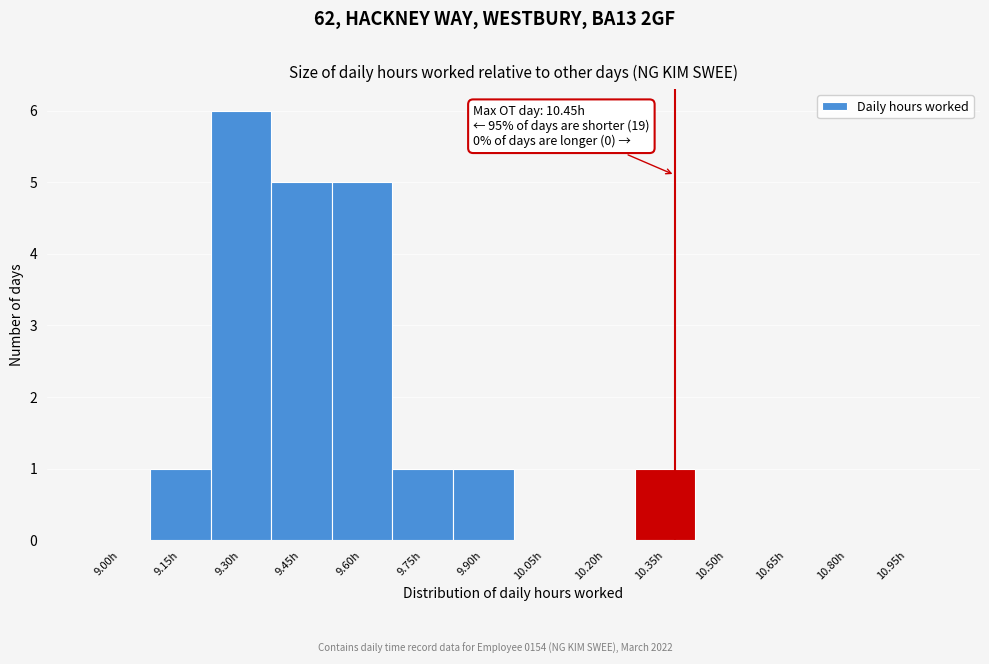

Reading left to right, list all the values displayed in this chart.

9.00h=0	9.15h=1	9.30h=6	9.45h=5	9.60h=5	9.75h=1	9.90h=1	10.05h=0	10.20h=0	10.35h=1	10.50h=0	10.65h=0	10.80h=0	10.95h=0